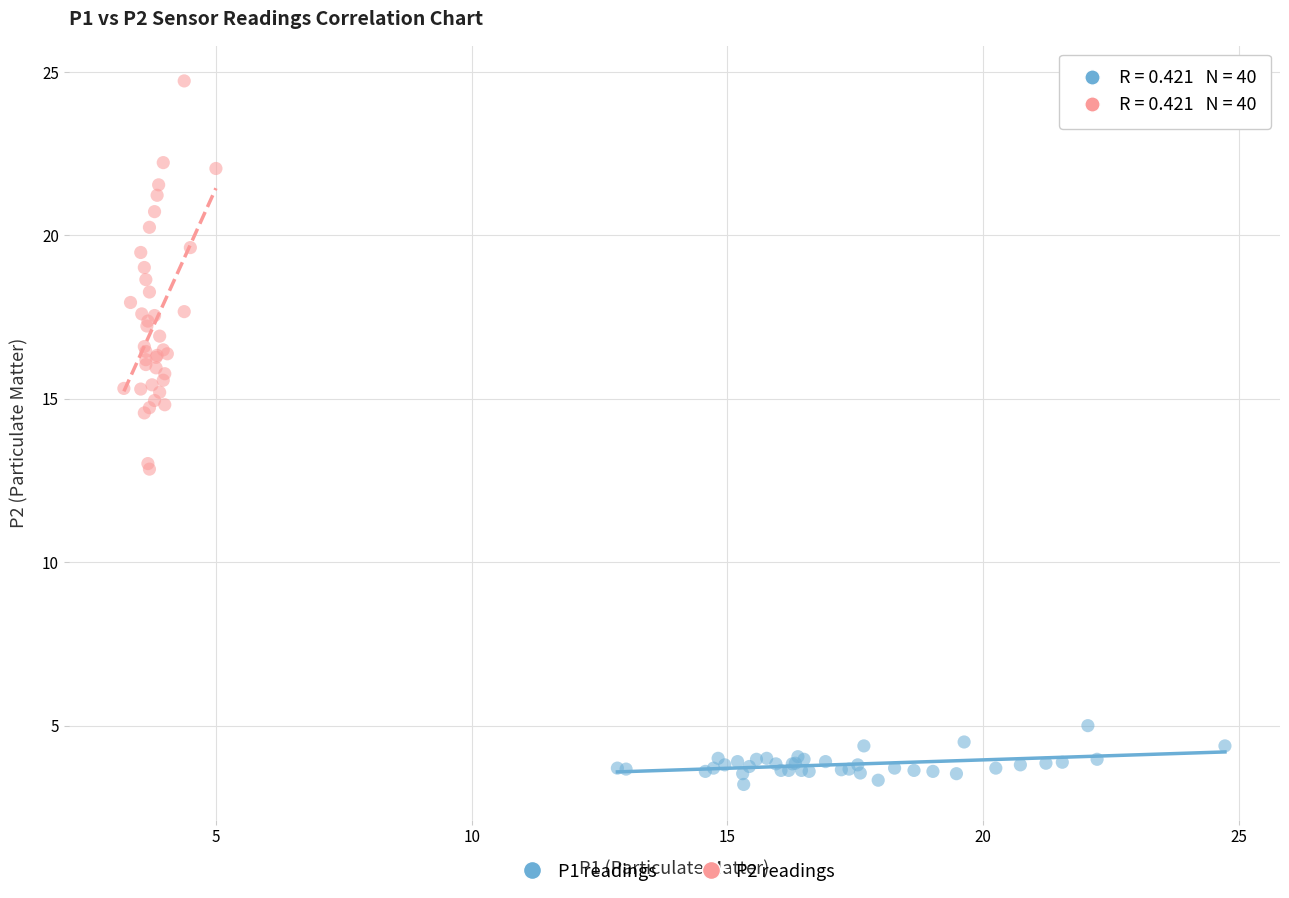

Which series has the largest Y range (max minus min)?

P2 readings